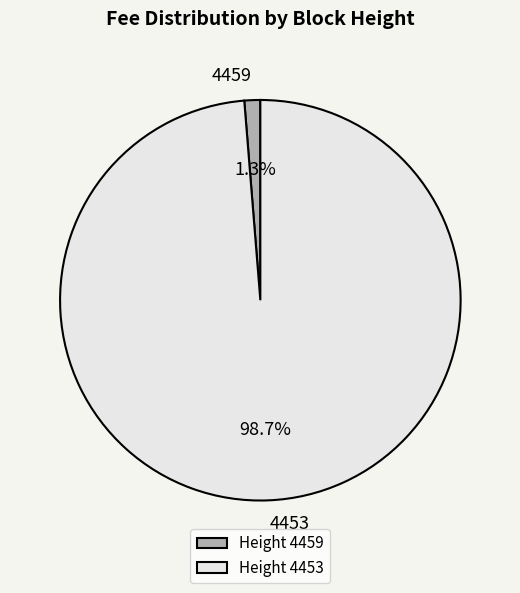

Rank the categories by value from lowest to highest.

Height 4459, Height 4453